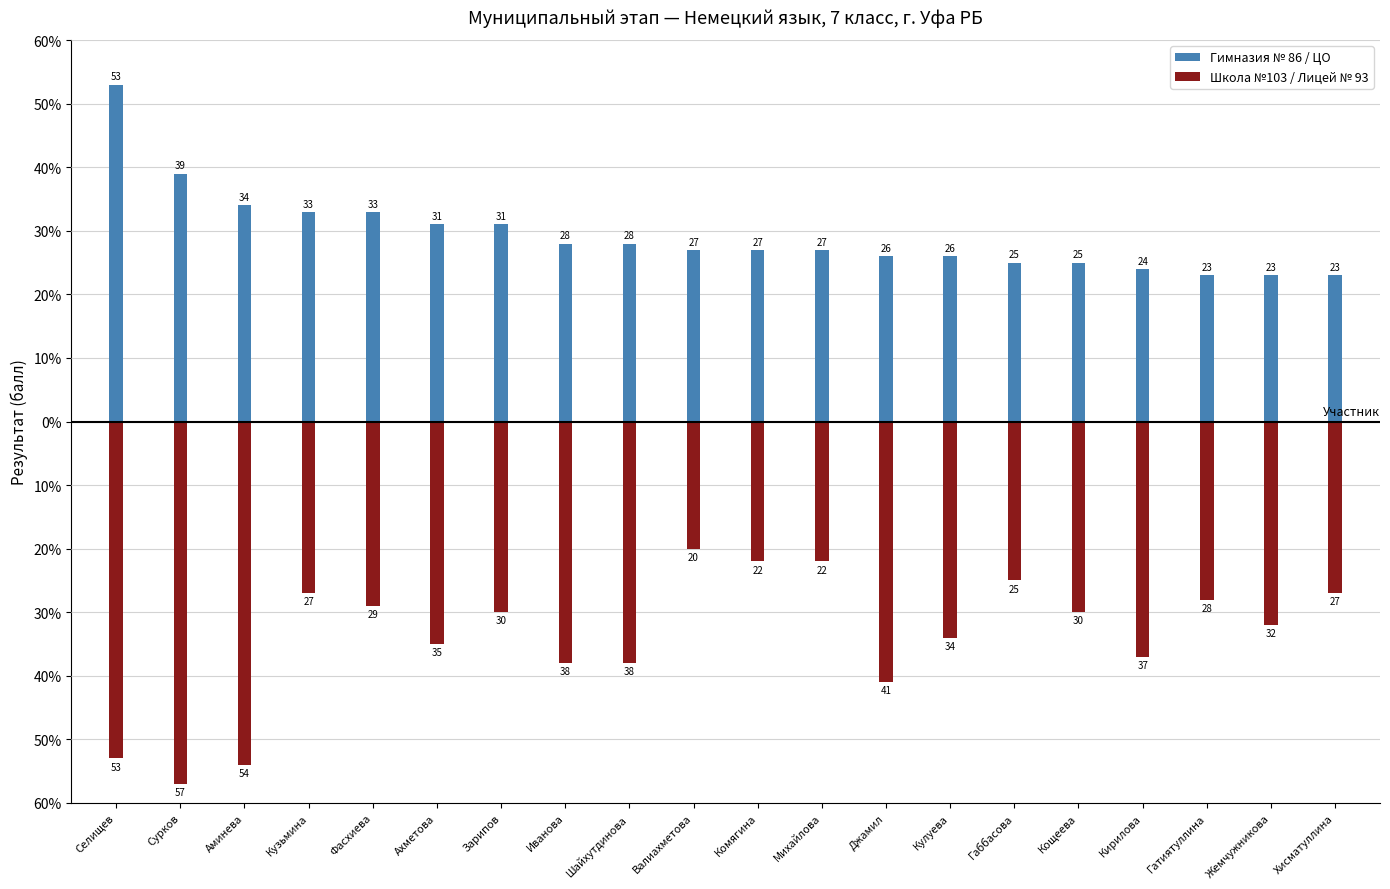

Reading left to right, what are all the values shown in this chart?

Гимназия № 86 / ЦО: 53	39	34	33	33	31	31	28	28	27	27	27	26	26	25	25	24	23	23	23
Школа №103 / Лицей № 93: -53	-57	-54	-27	-29	-35	-30	-38	-38	-20	-22	-22	-41	-34	-25	-30	-37	-28	-32	-27